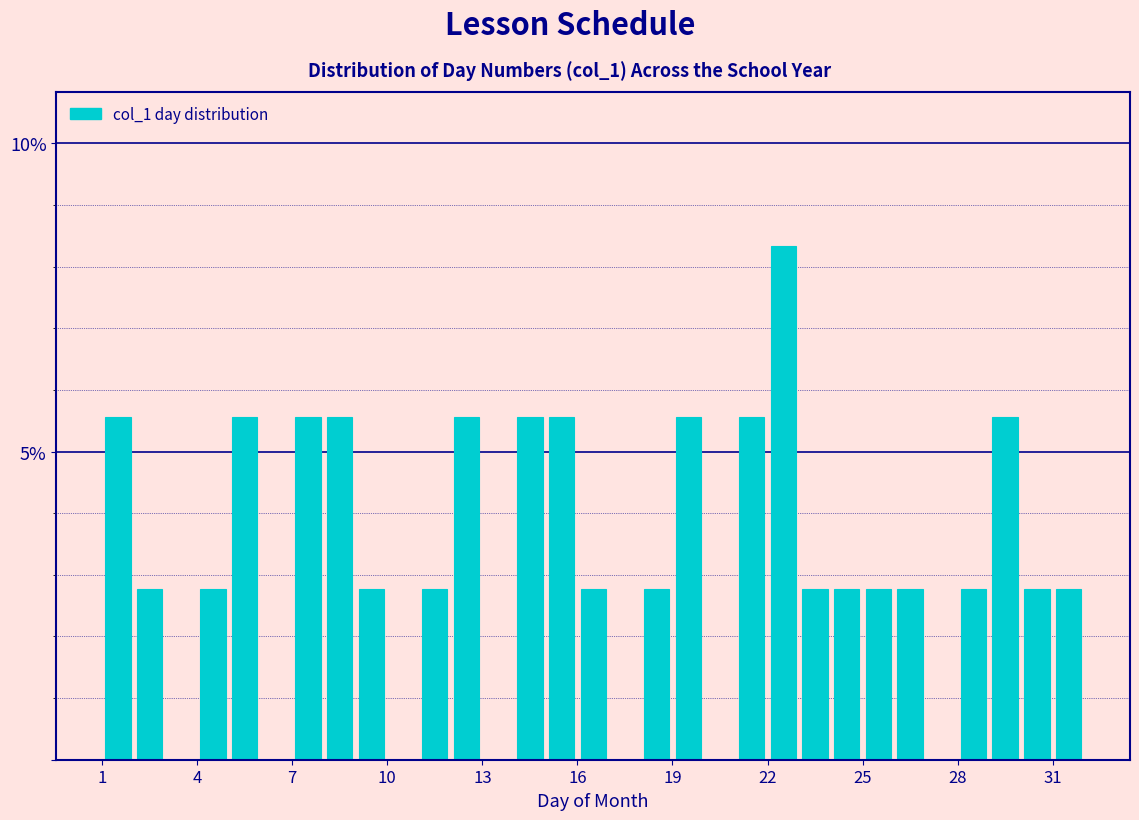

Read against the x-axis, roughly where is the centre of the tallest bar?

22.5